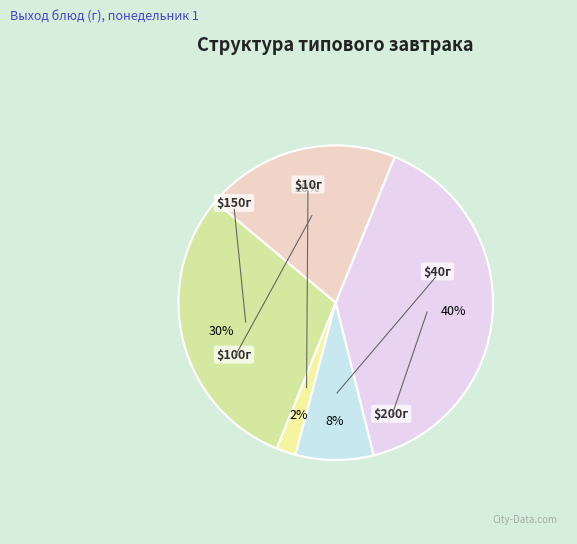

How many segments does this pie chart have?

5